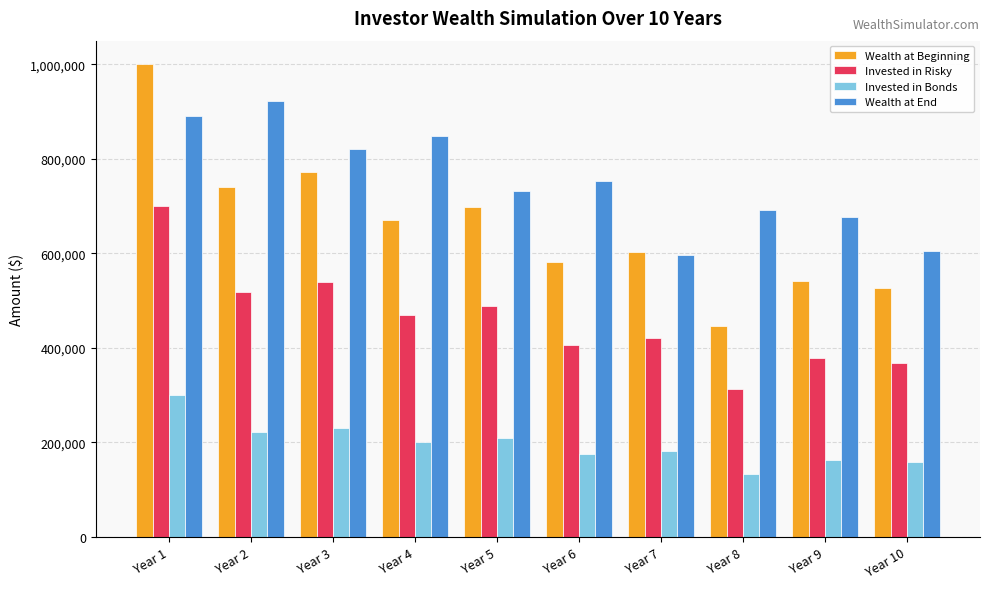

At which label does Invested in Risky reach its peak?

Year 1